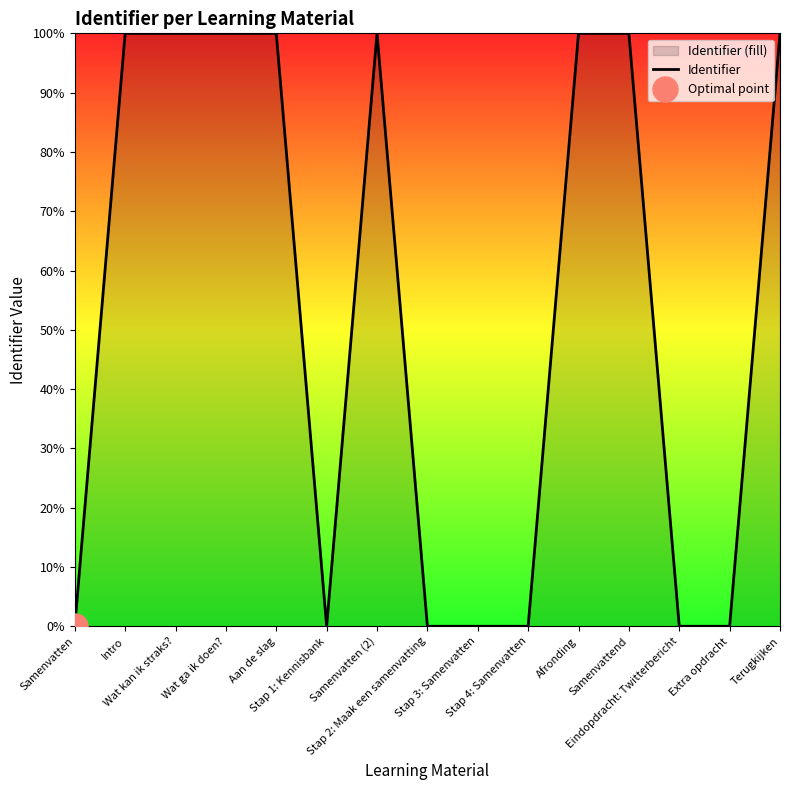

True or false: the data shows 100.0 at Afronding.

True